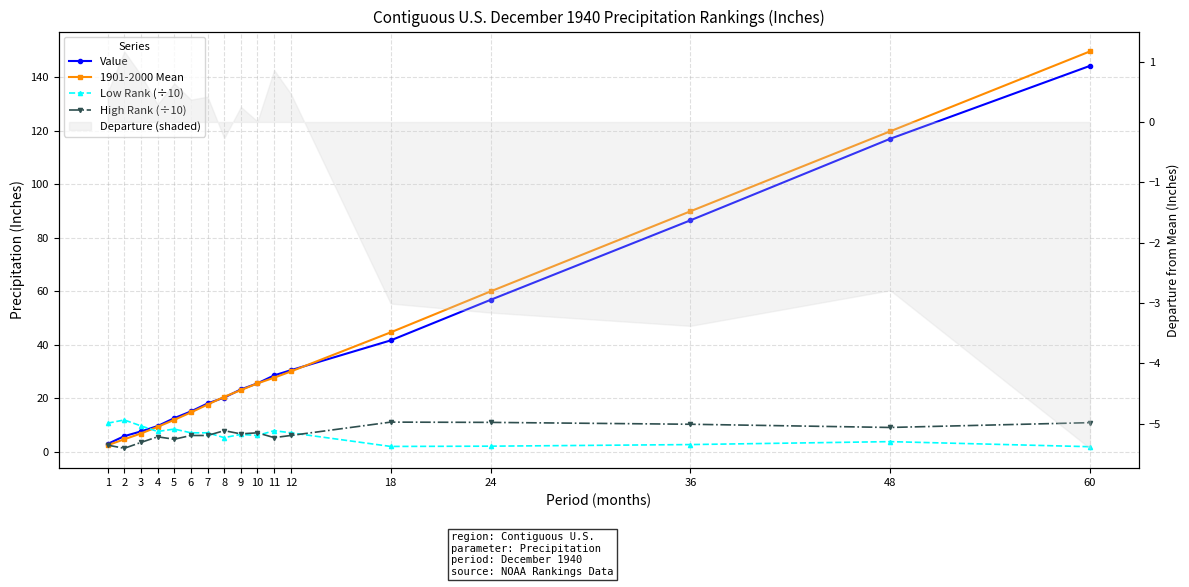

Rank the series at 9 from highest to lowest value.

Value, 1901-2000 Mean, High Rank (÷10), Low Rank (÷10)